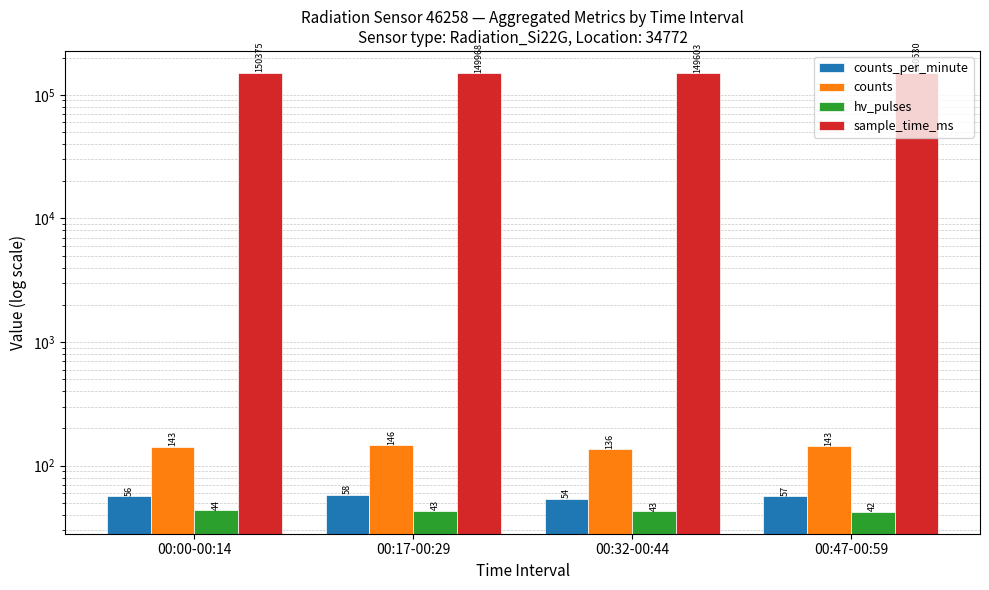

At which label is counts_per_minute closest to 56?

00:00-00:14